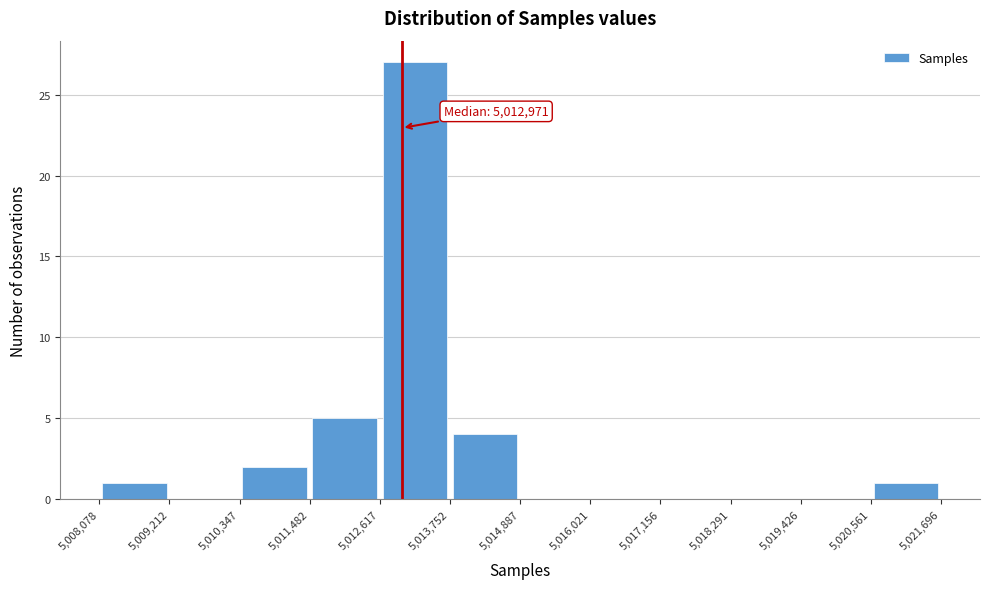

Which range on the x-axis has the tallest bar?

5,012,617 to 5,013,752